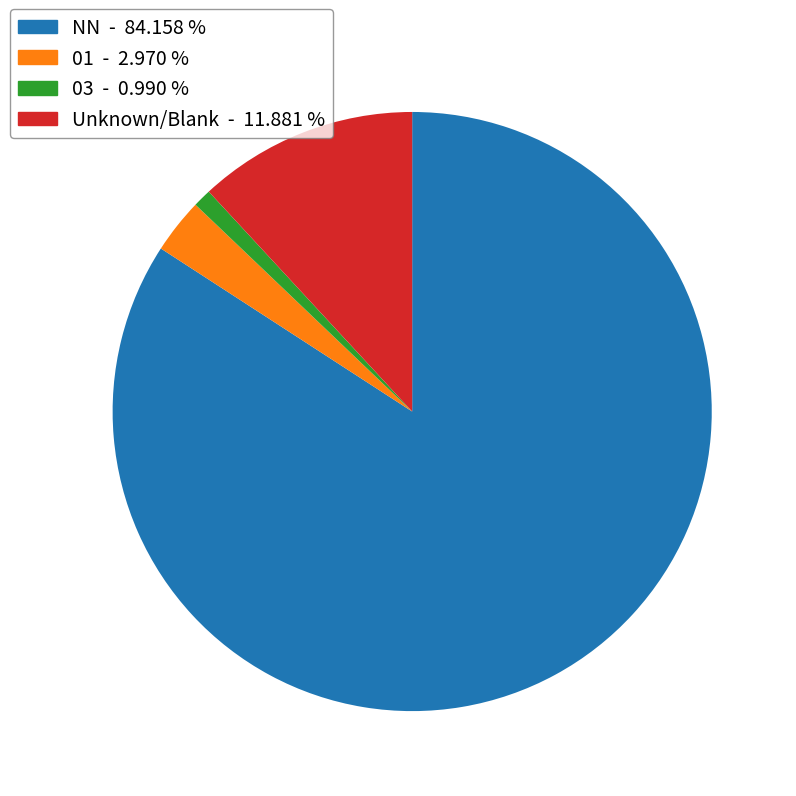

Is there a majority slice in this chart?

Yes